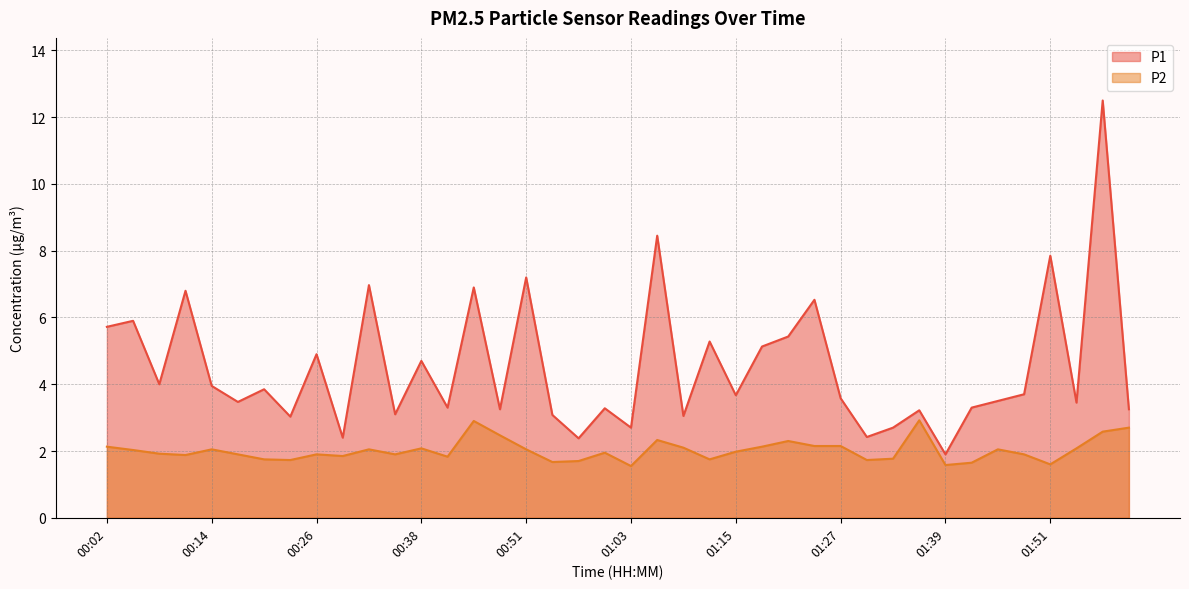

How many values in the P1 series are below 3?

6